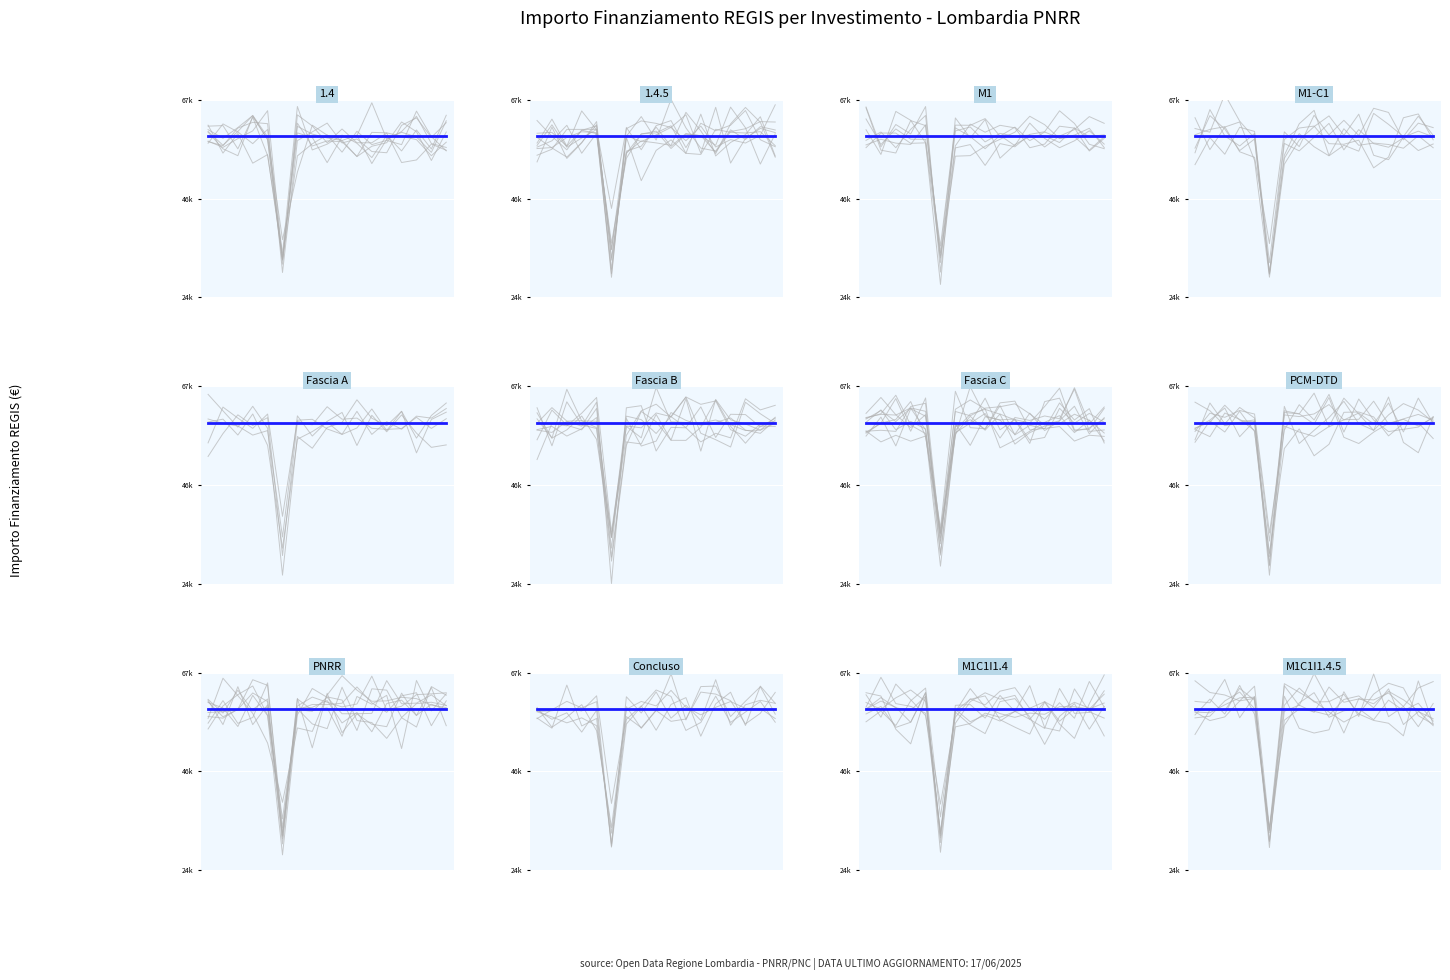

At which category is the sum across all series the highest?

1